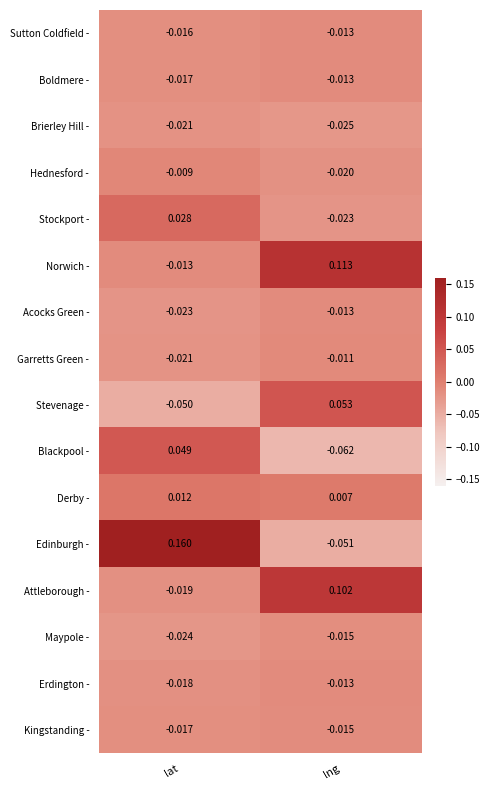

Where is Norwich - nearest to the value 0?

lat